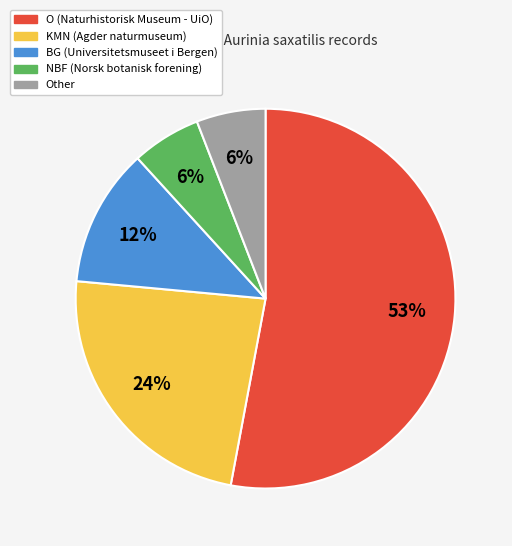

To the nearest percent, what is the difference between the largest and smallest slice percentages?

47%